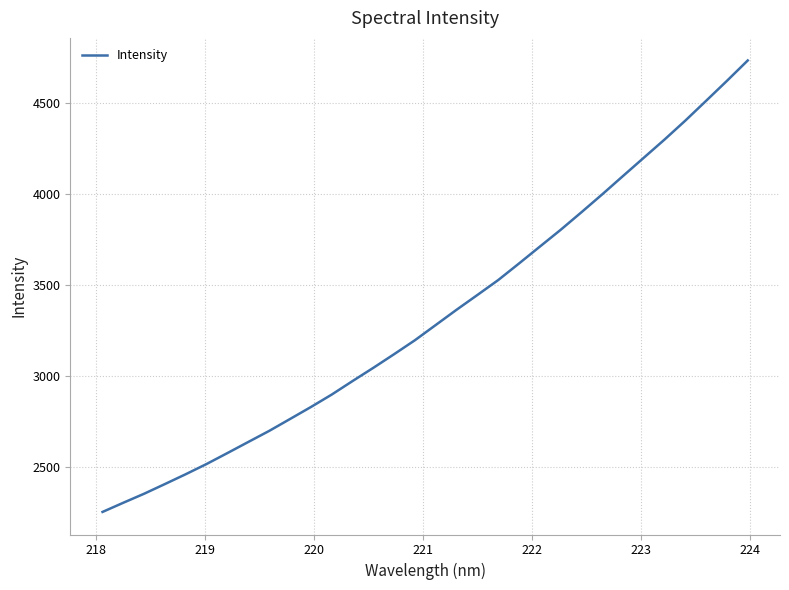

What is the difference between the maximum and minimum values?

2475.9